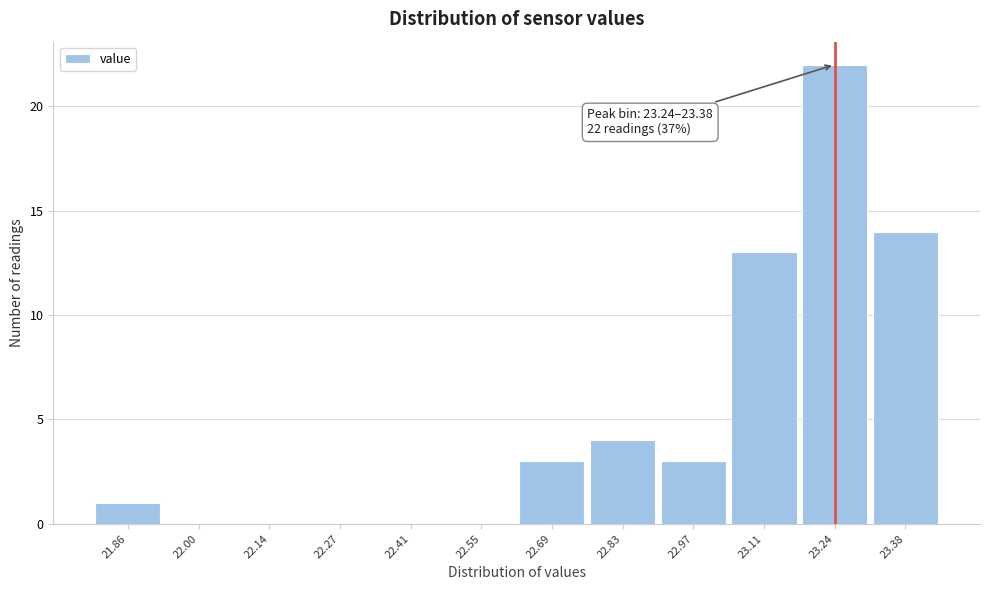

Reading left to right, extract all data points from this chart.

21.86=1	22.00=0	22.14=0	22.27=0	22.41=0	22.55=0	22.69=3	22.83=4	22.97=3	23.11=13	23.24=22	23.38=14